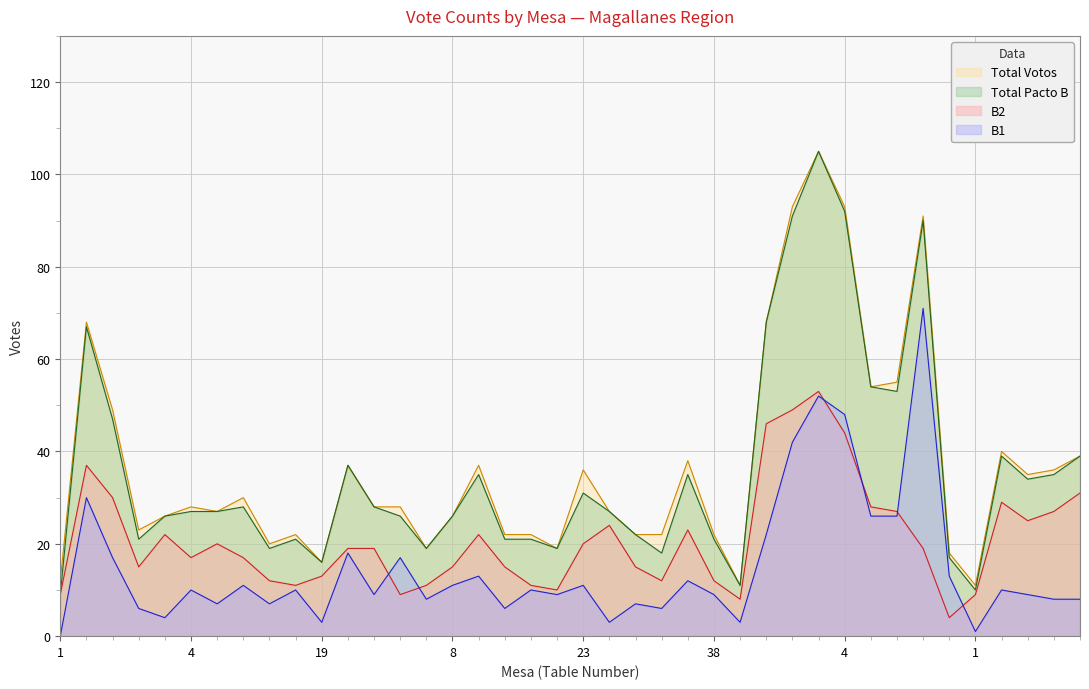

How many lines are shown in the chart?

4